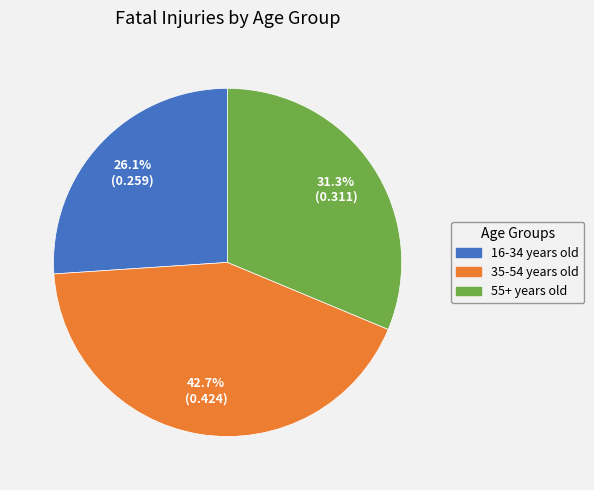

To the nearest percent, what is the combined percentage of 55+ years old and 35-54 years old?

74%